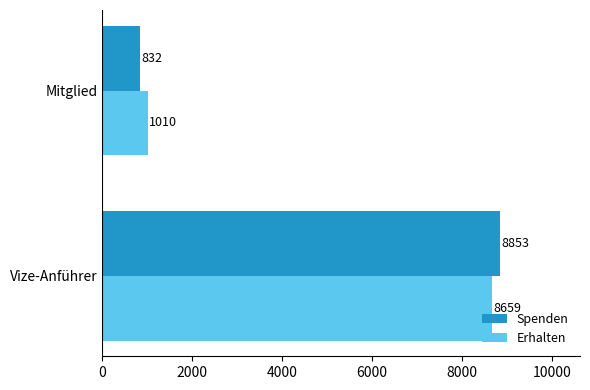

At which category is the sum across all series the highest?

Vize-Anführer